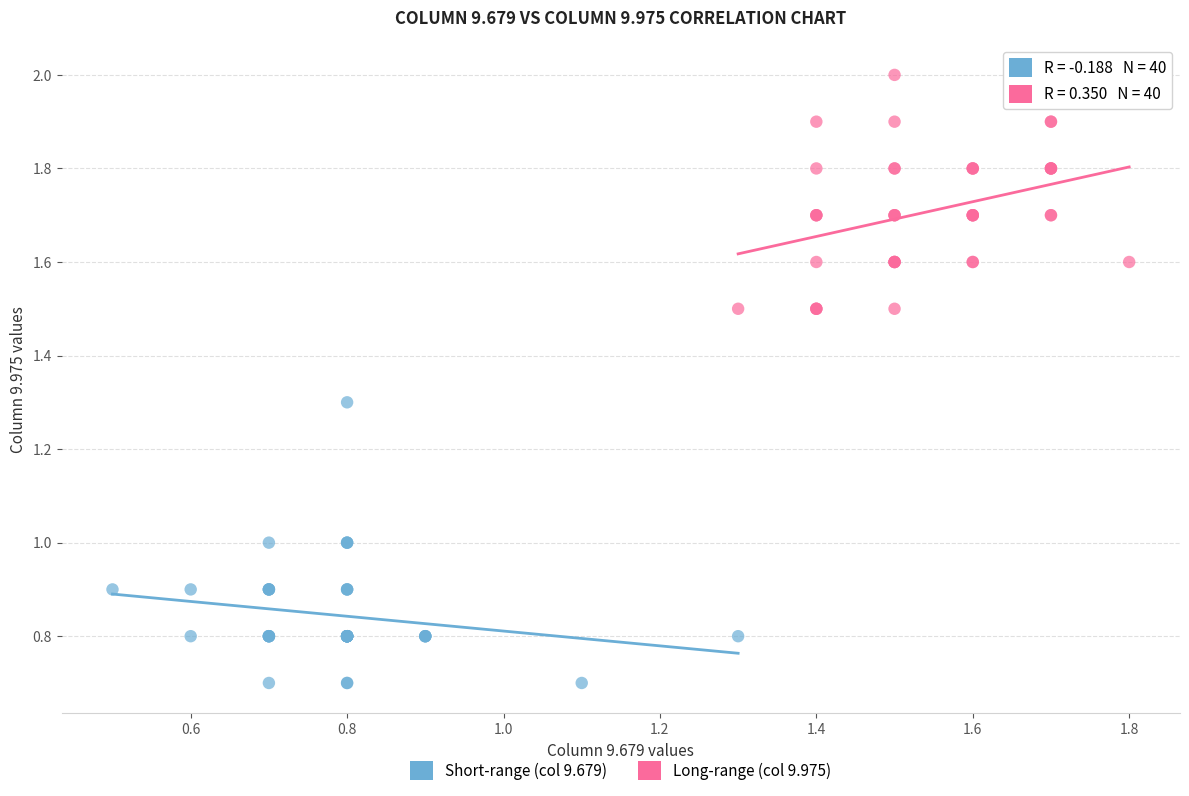

Which series reaches the minimum Y coordinate?

Short-range (col 9.679)